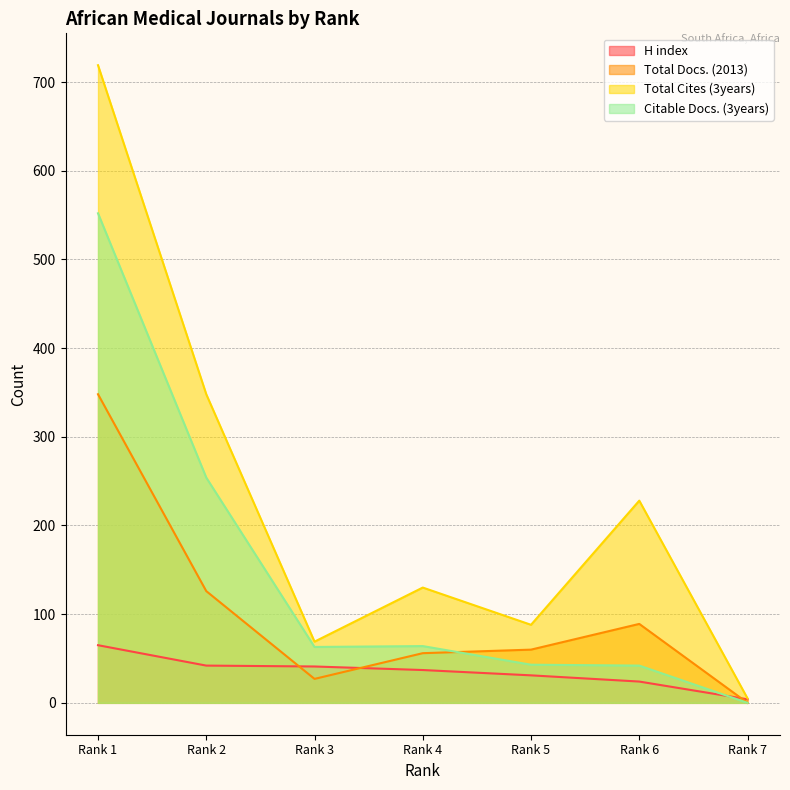

How many values in the Total Cites (3years) series exceed 130?

3